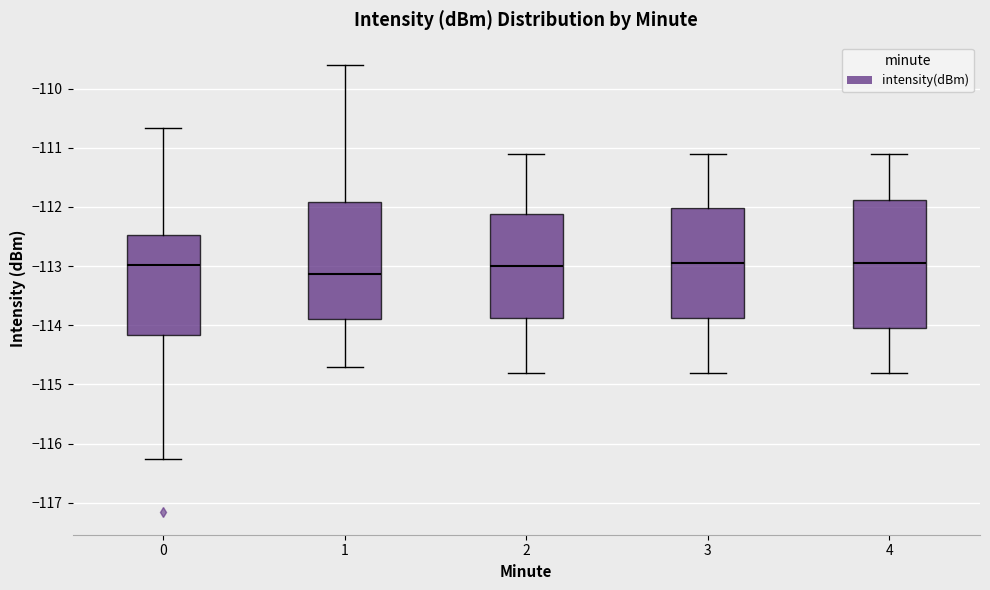

Reading left to right, transcribe this box plot: for each box, give where its median line is, the range the box spans, and where its two whiskers end, as read against the y-axis. The values are not printed on the chart, so give them approximately, as read against the axis.

0: median -113.0, box -114.2 to -112.5, whiskers -116.3 to -110.7
1: median -113.1, box -113.9 to -111.9, whiskers -114.7 to -109.6
2: median -113.0, box -113.9 to -112.1, whiskers -114.8 to -111.1
3: median -112.9, box -113.9 to -112.0, whiskers -114.8 to -111.1
4: median -112.9, box -114.0 to -111.9, whiskers -114.8 to -111.1